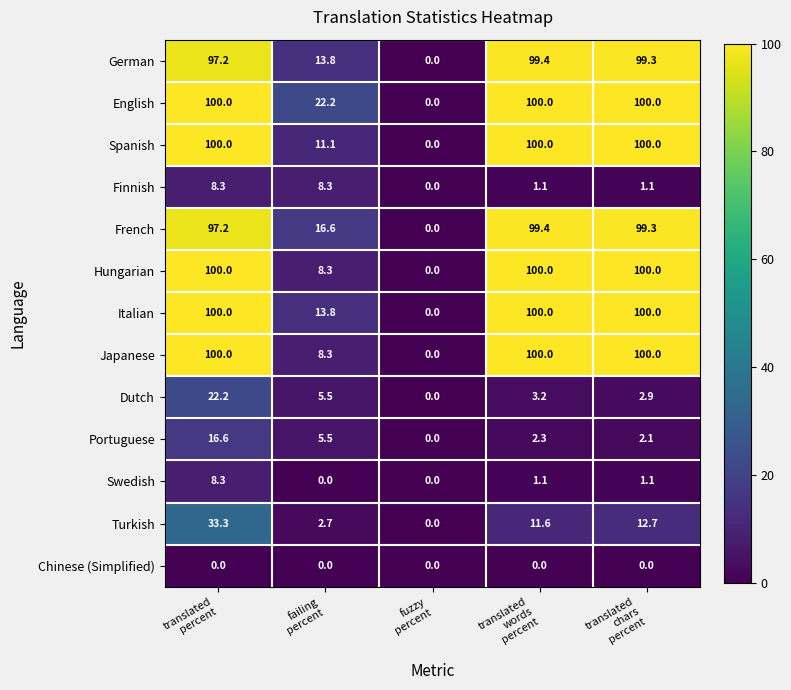

What is the average value of the Hungarian series?

61.7